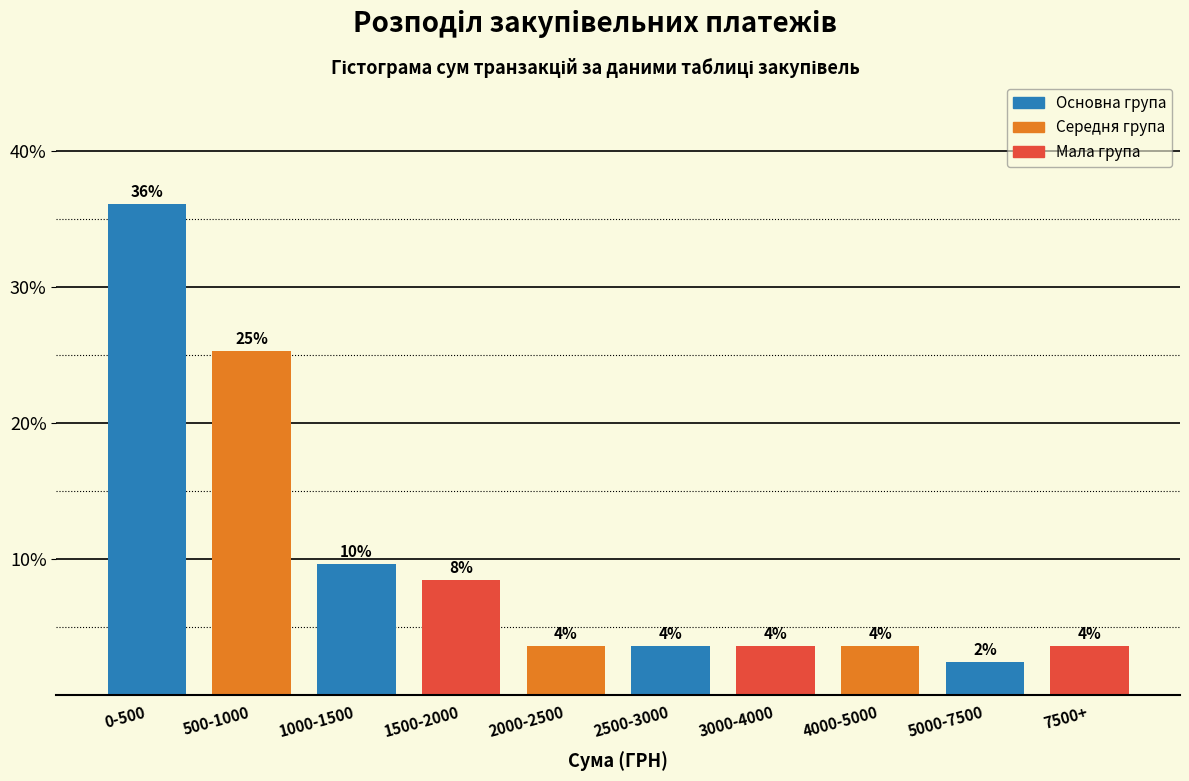

How many bars are there in total?

10